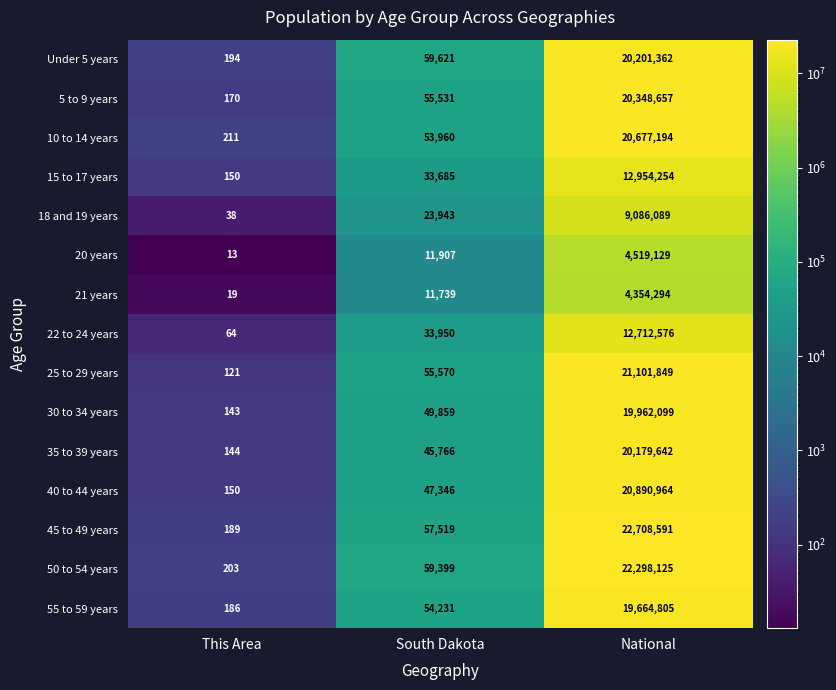

What is the difference between the highest and lowest values at This Area?

198